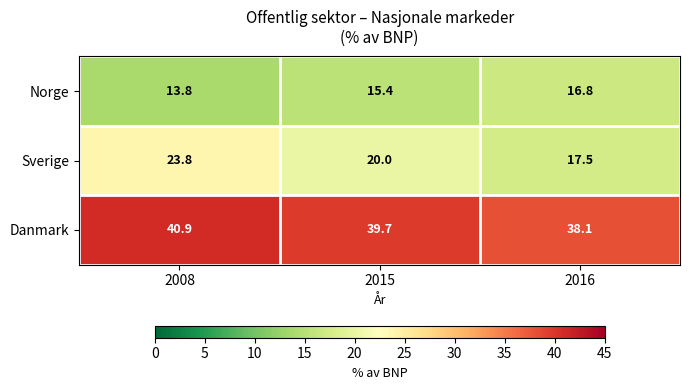

At which label is Sverige closest to 20?

2015